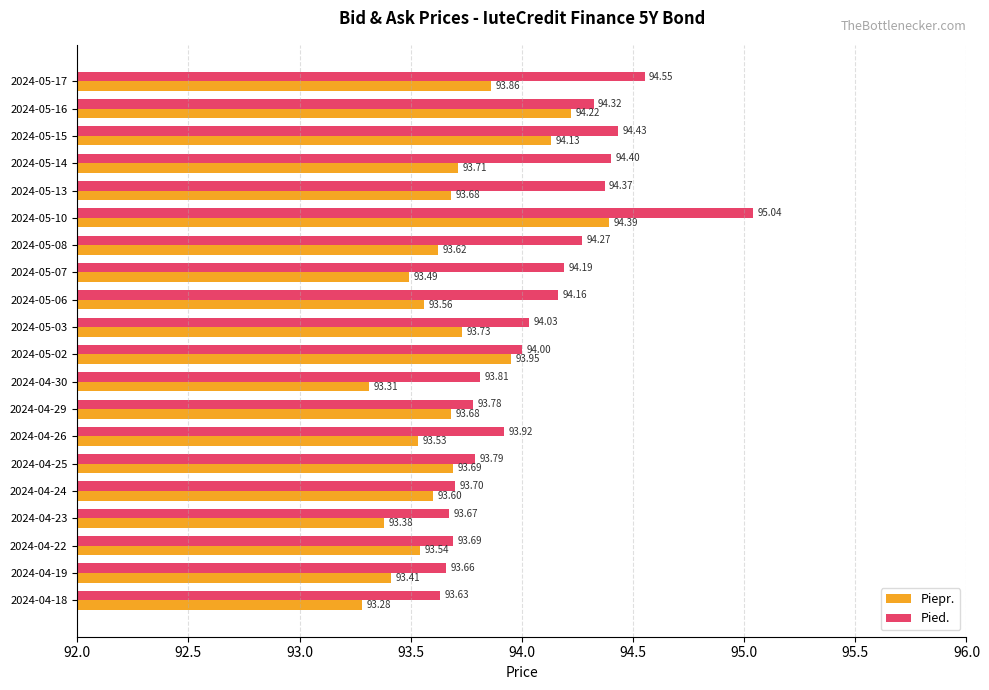

At 2024-04-18, list the series in order from smallest to largest.

Piepr., Pied.